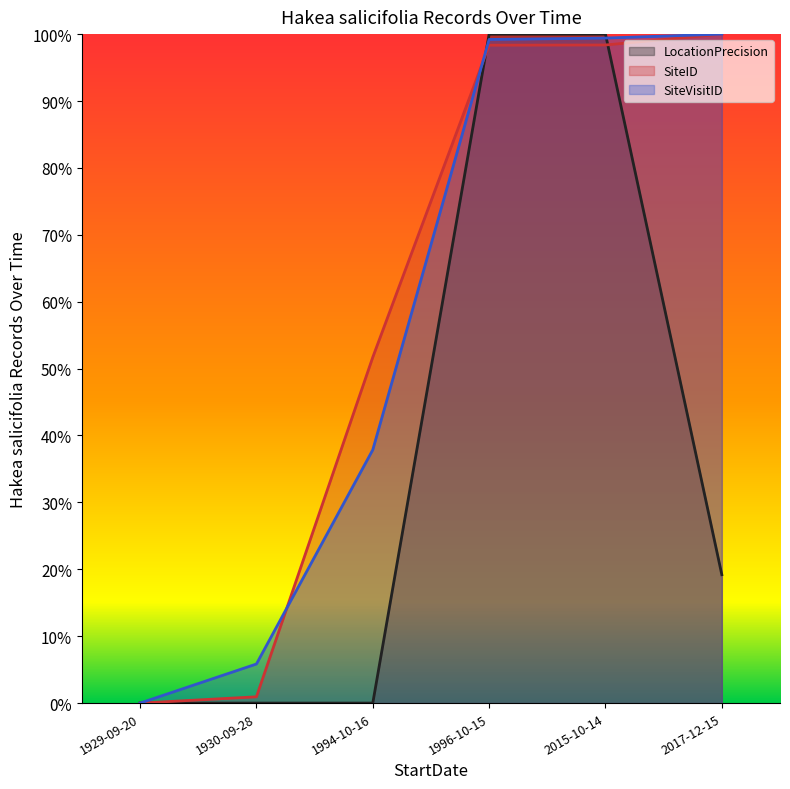

What is the sum of the SiteVisitID values at 1929-09-20 and 1996-10-15?

99.2